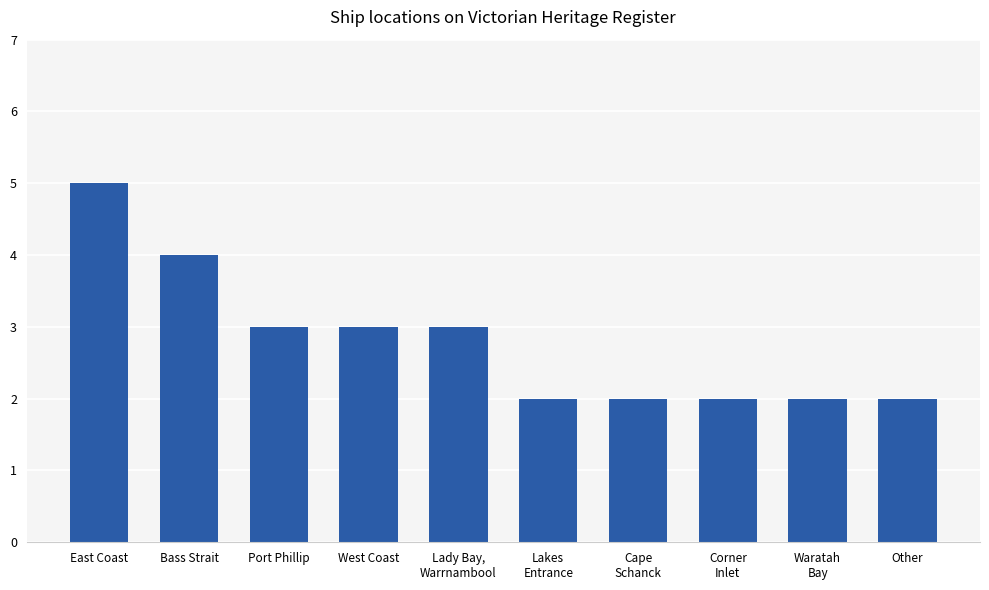

What is the sum of all values?

28